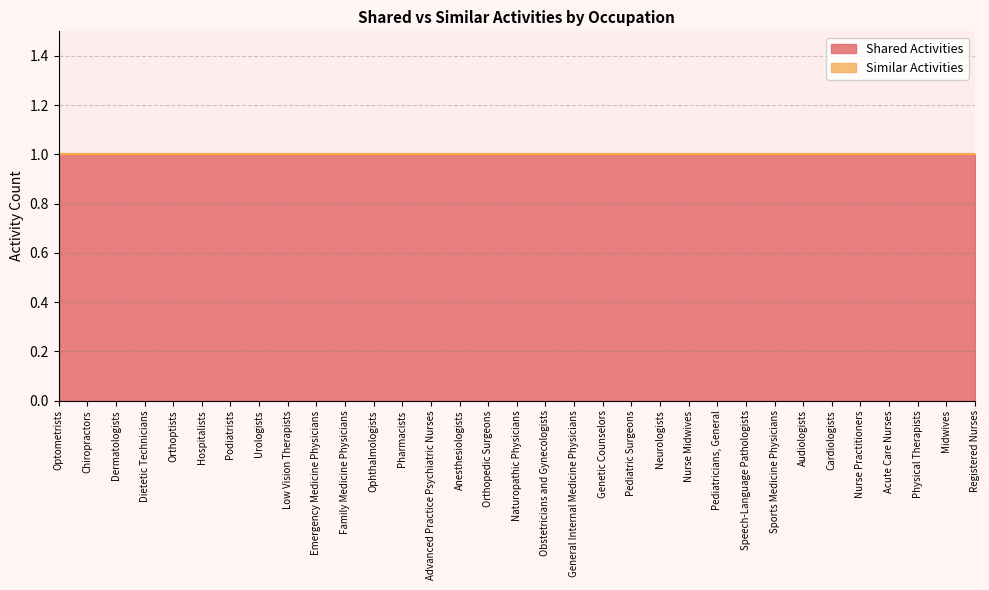

Where is Similar Activities nearest to the value 0?

Optometrists